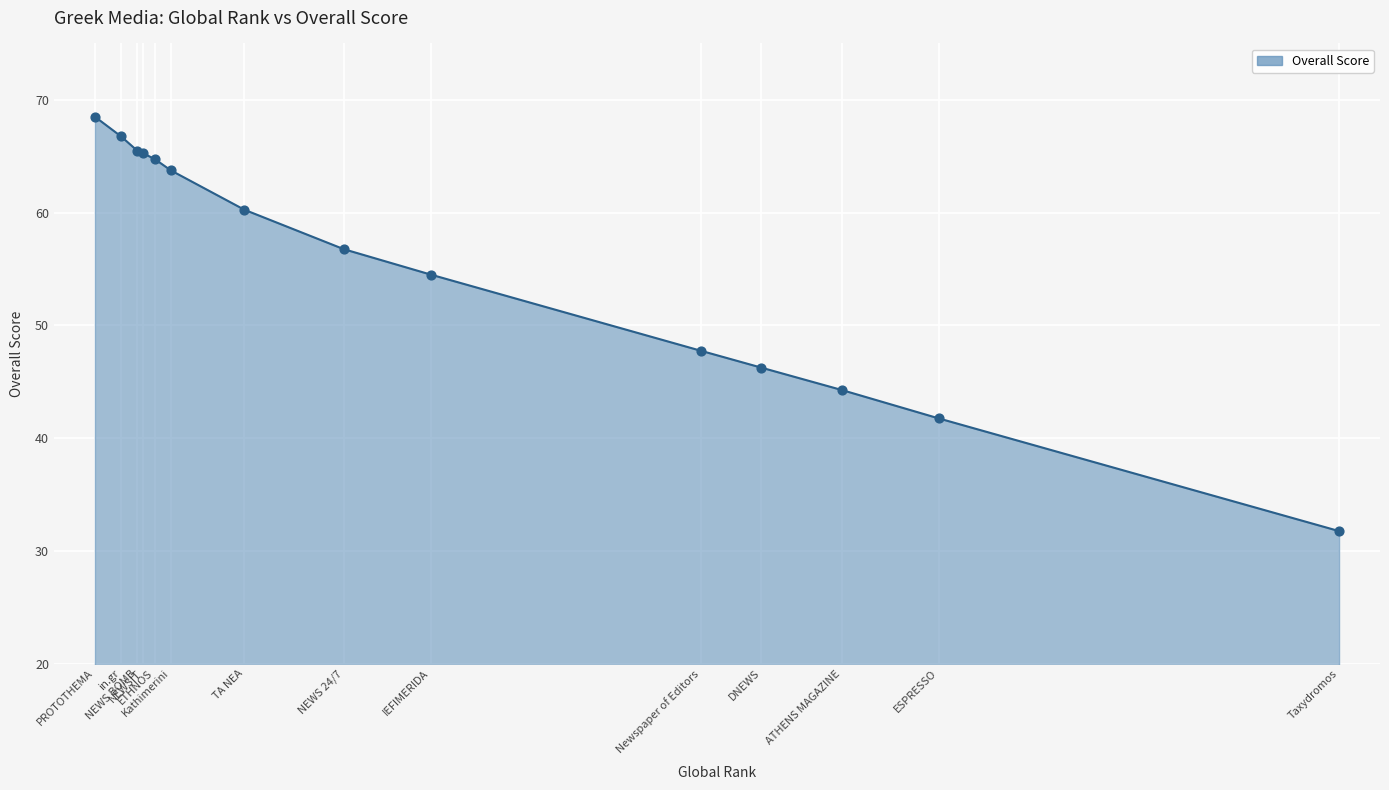

Approximately how many times larger is the value at PROTOTHEMA compared to ATHENS MAGAZINE?

1.5